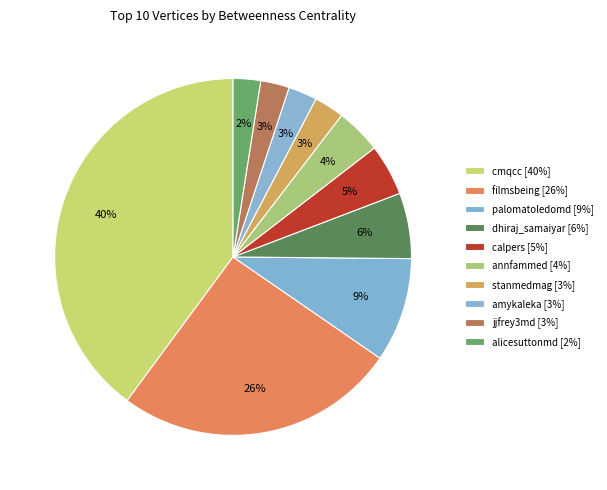

Count the number of slices in the pie.

10